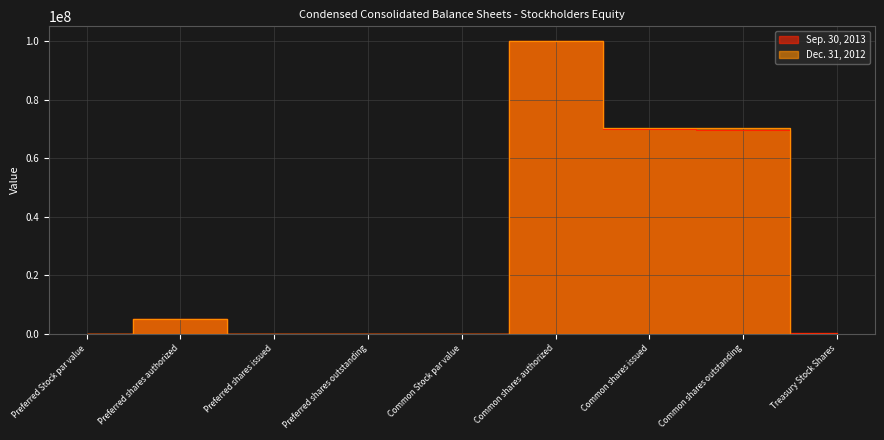

In Sep. 30, 2013, how many points are higher than both neighbors (excluding endpoints)?

2